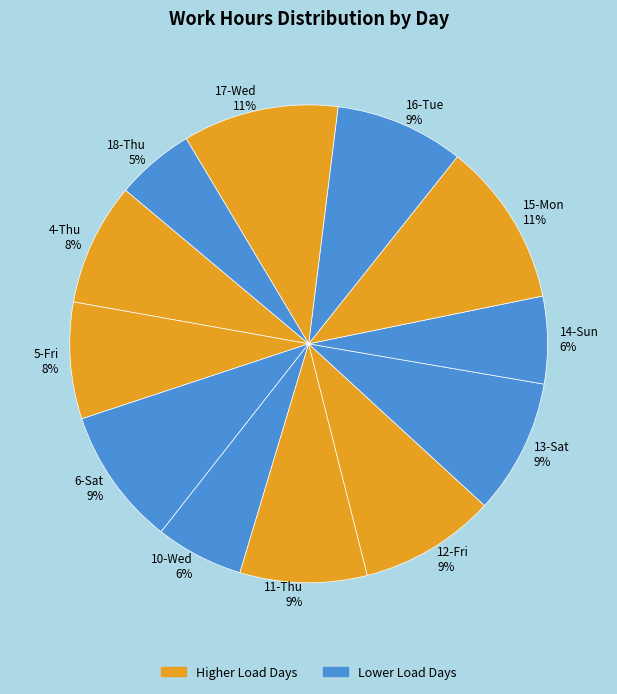

How many segments does this pie chart have?

12